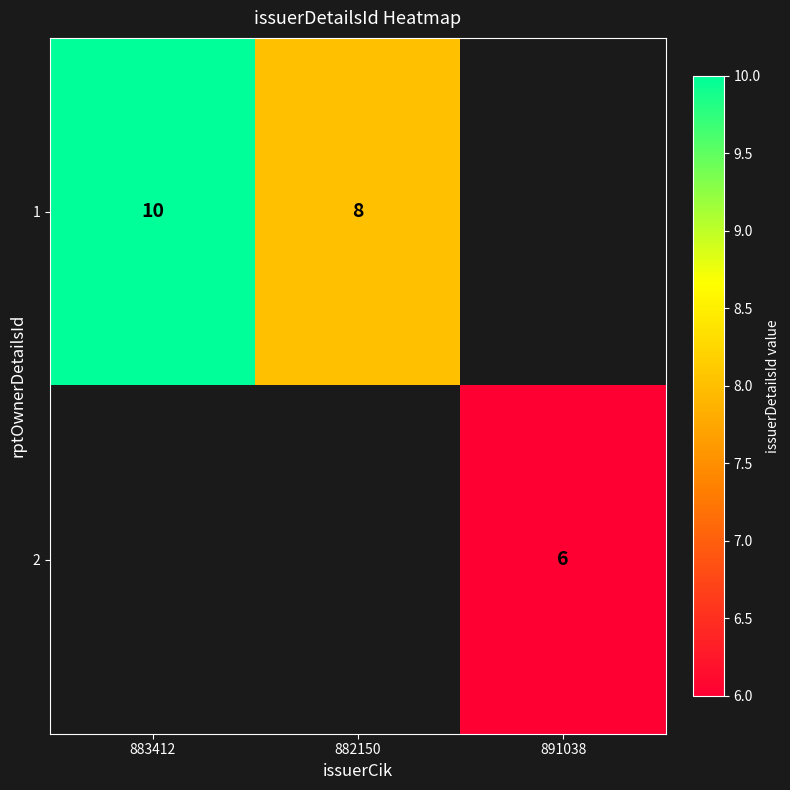

True or false: 1 has a value of 14 at 883412.

False